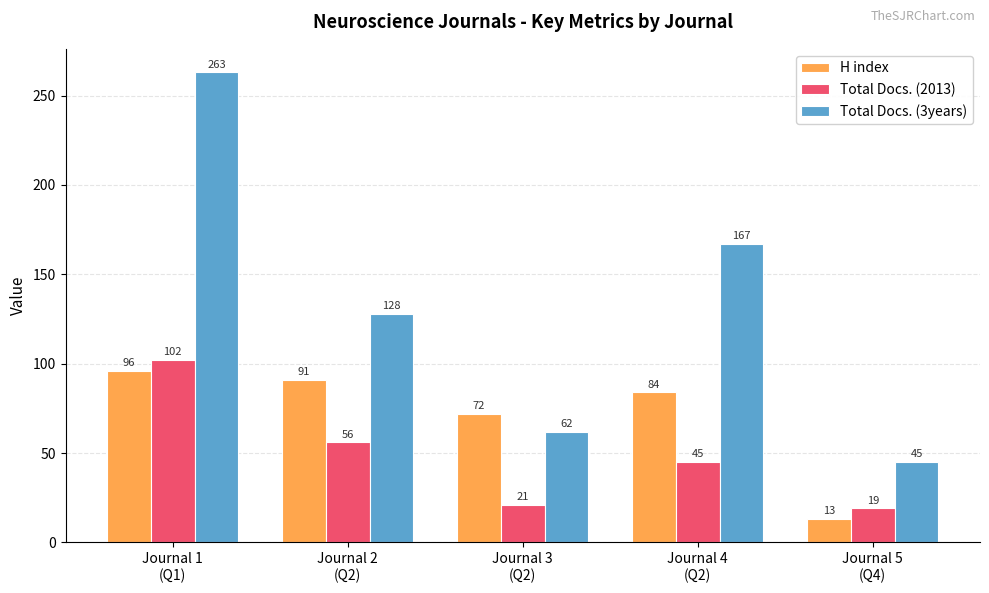

Reading right to left, extract all data points from this chart.

H index: 13	84	72	91	96
Total Docs. (2013): 19	45	21	56	102
Total Docs. (3years): 45	167	62	128	263